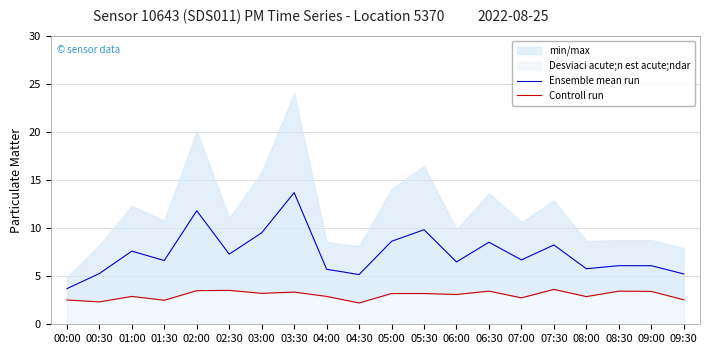

The value of Ensemble mean run at 09:30 is 5.2. True or false?

True